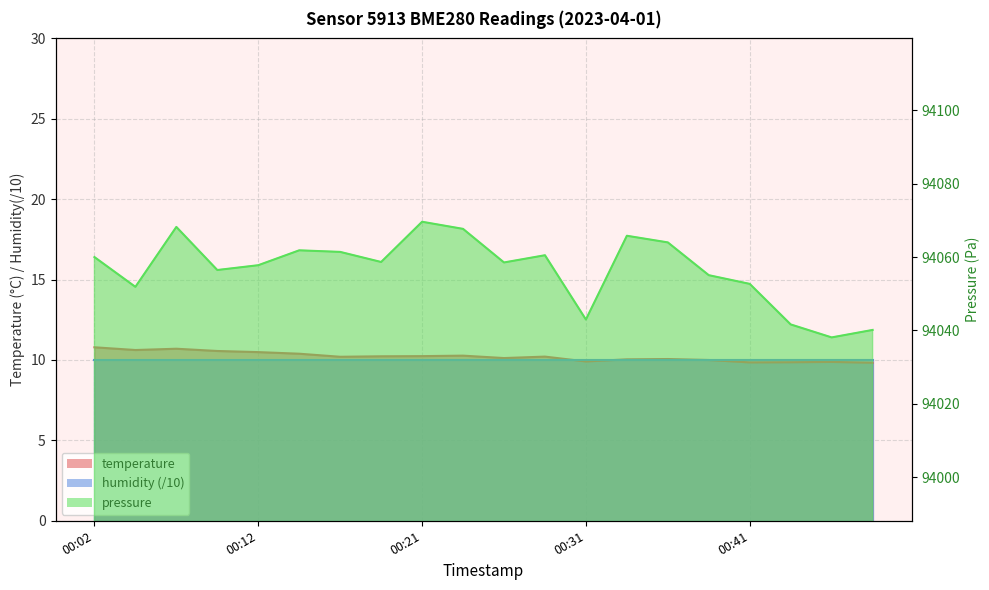

True or false: temperature has more than 0 interior local peaks.

True